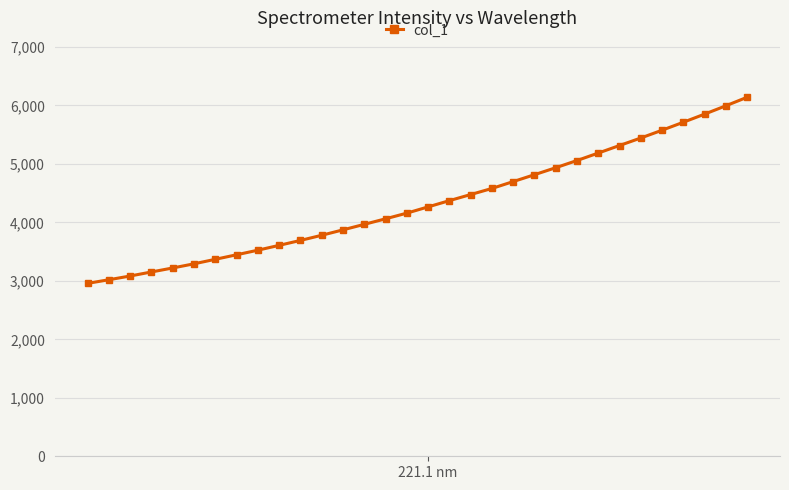

What is the sum of all values?

138628.6